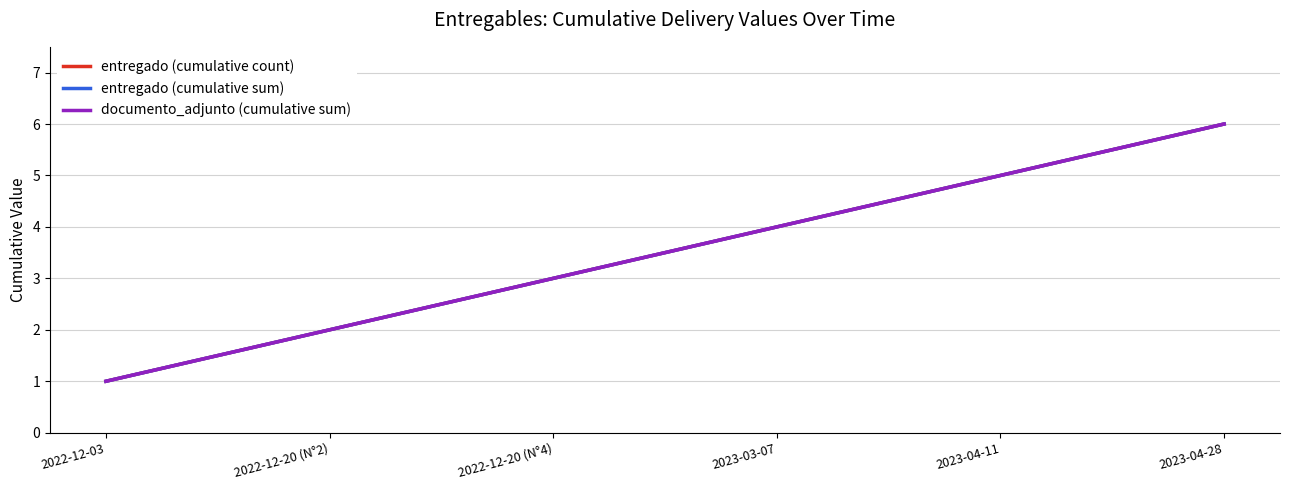

True or false: entregado (cumulative count) and documento_adjunto (cumulative sum) intersect in this chart.

False